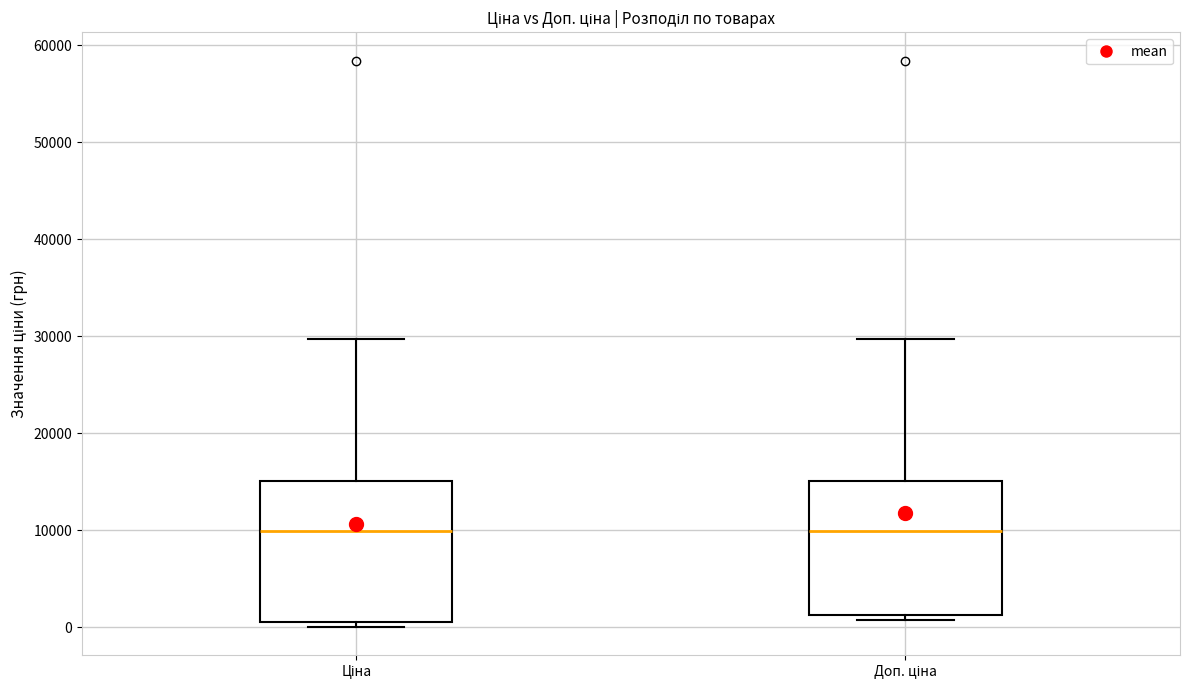

Reading left to right, transcribe this box plot: for each box, give where its median line is, the range the box spans, and where its two whiskers end, as read against the y-axis. The values are not printed on the chart, so give them approximately, as read against the axis.

Ціна: median 10000, box 1000 to 15000, whiskers 0 to 30000
Доп. ціна: median 10000, box 1000 to 15000, whiskers 1000 (just below the box's lower edge) to 30000